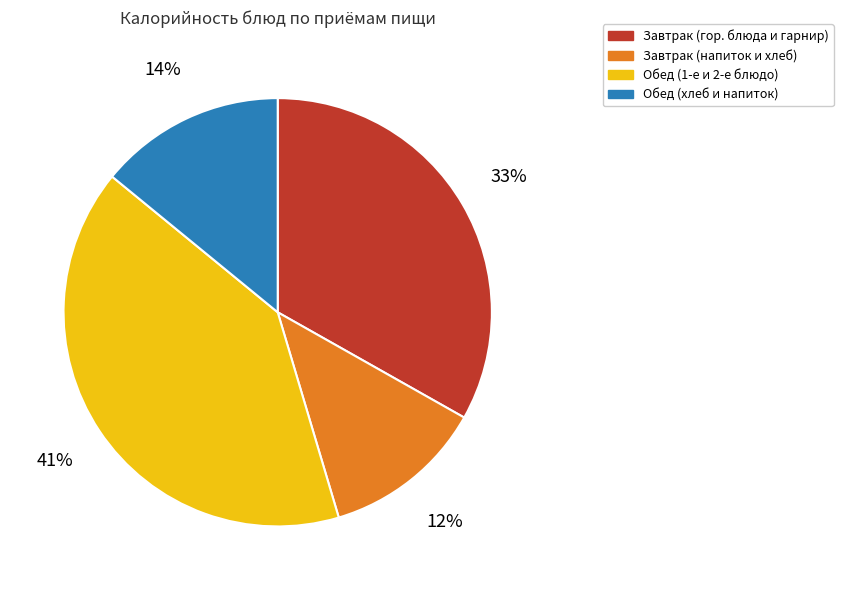

True or false: Обед (хлеб и напиток) accounts for 14% of the total.

True